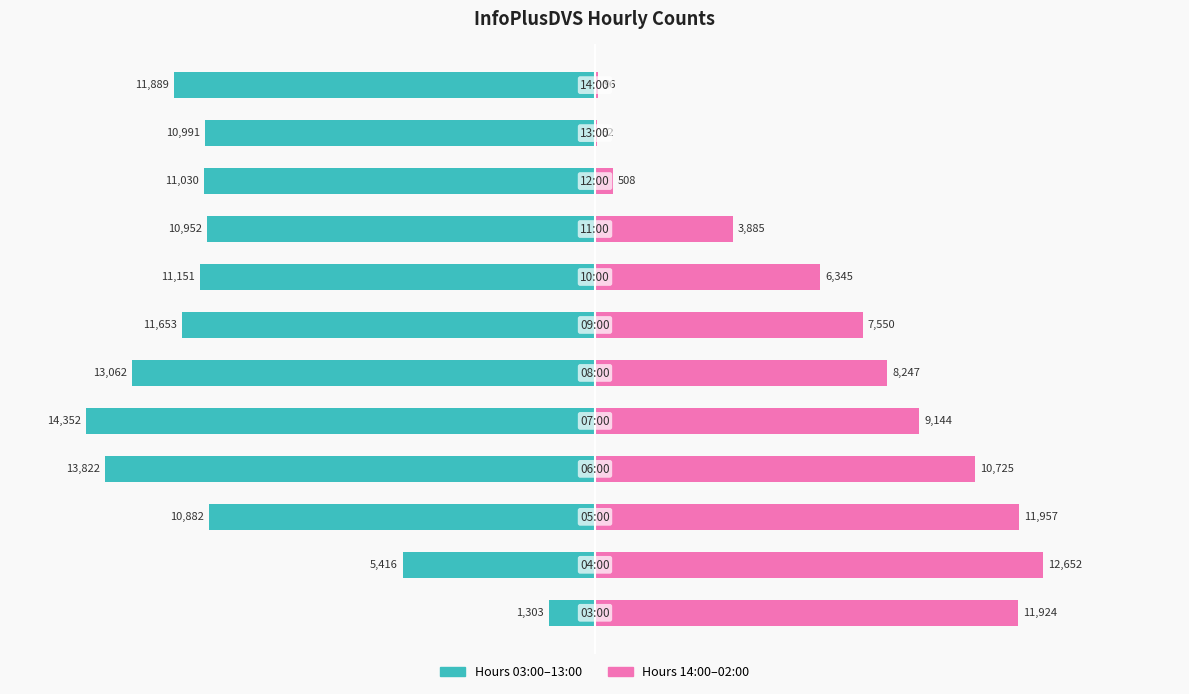

What is the lowest value of the InfoPlusDVS (second half) series?

0.4